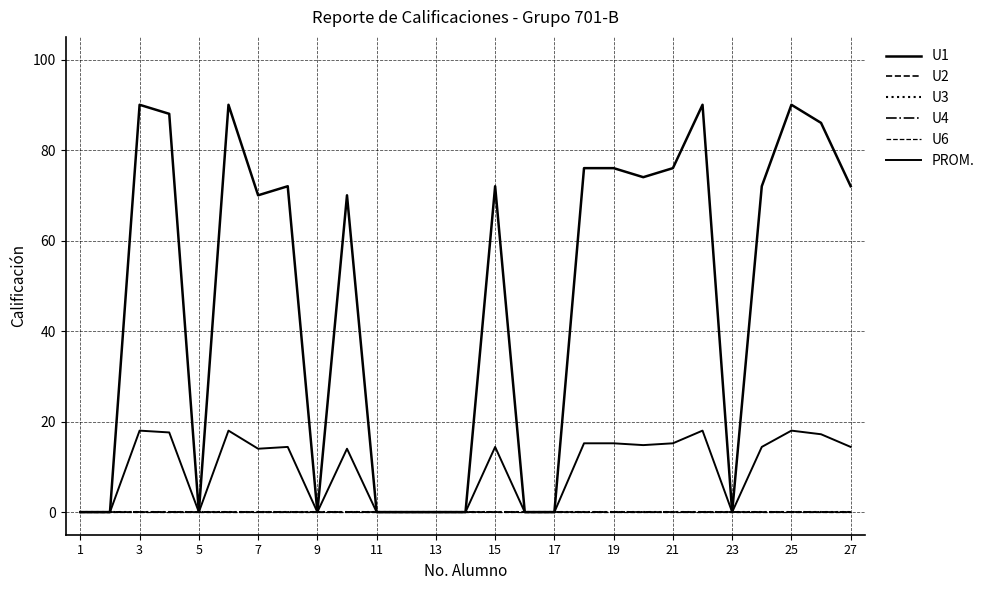

Does the chart have visible grid lines?

Yes